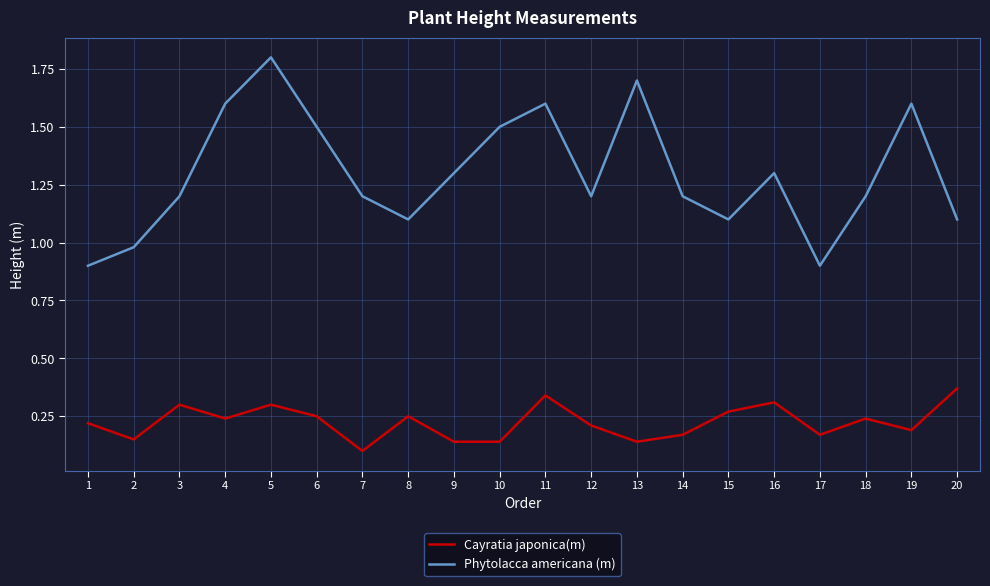

Which series has the widest spread of values?

Phytolacca americana (m)